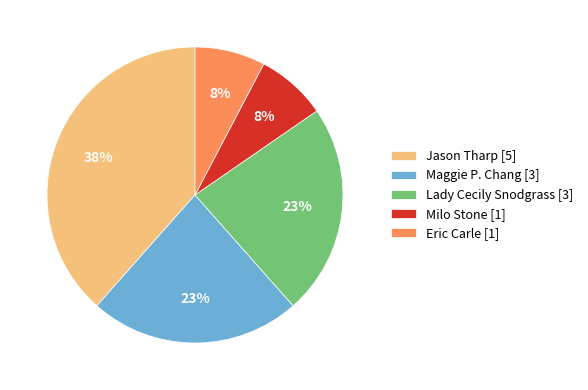

Is there any slice that represents more than half of the pie?

No